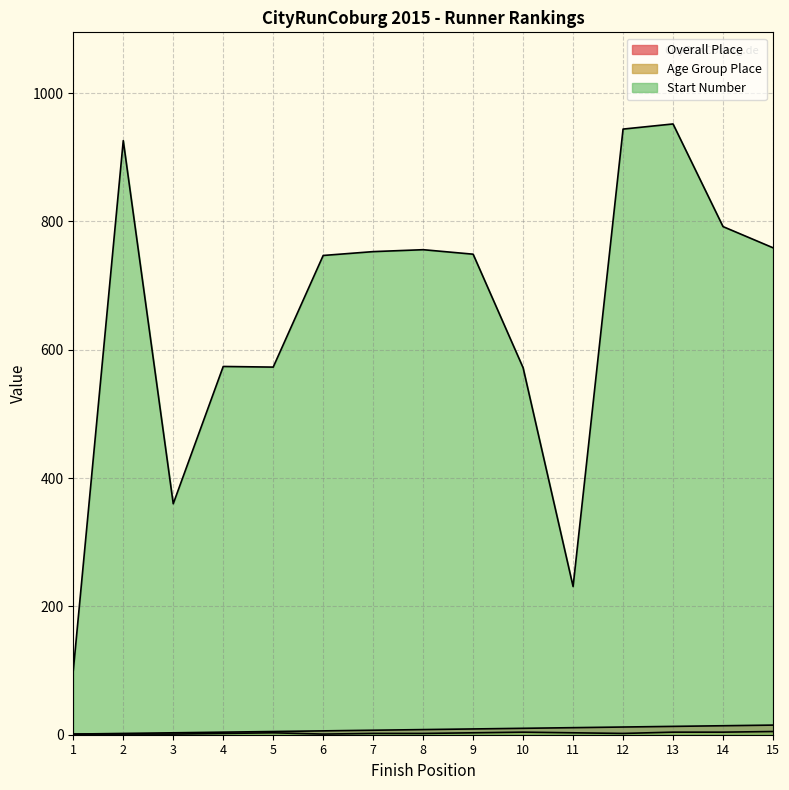

What is the sum of the Overall Place values at 10 and 1?

11